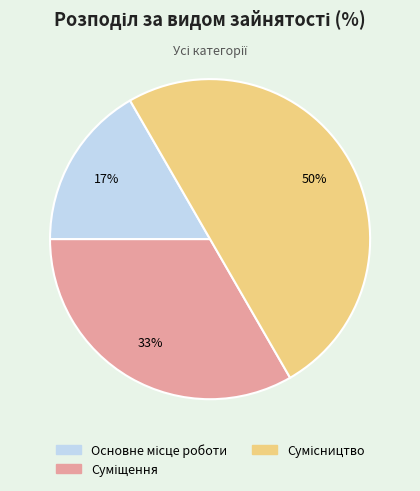

To the nearest percent, what is the average slice percentage?

33%